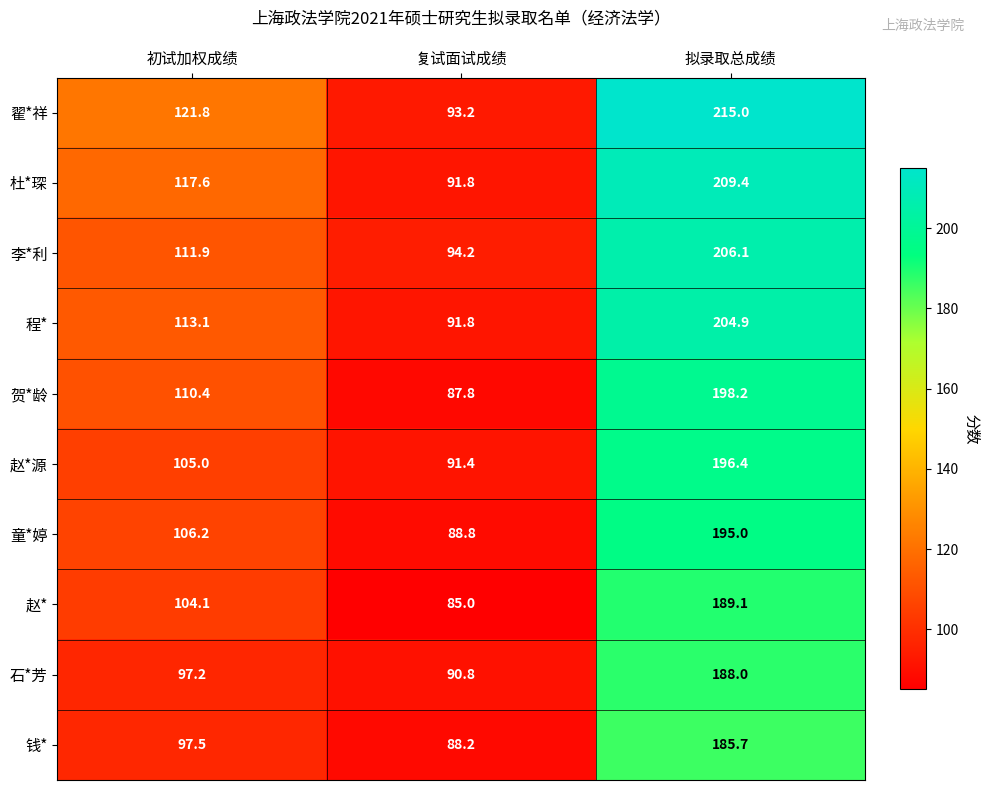

The value of 李*利 at 复试面试成绩 is 34.1. True or false?

False